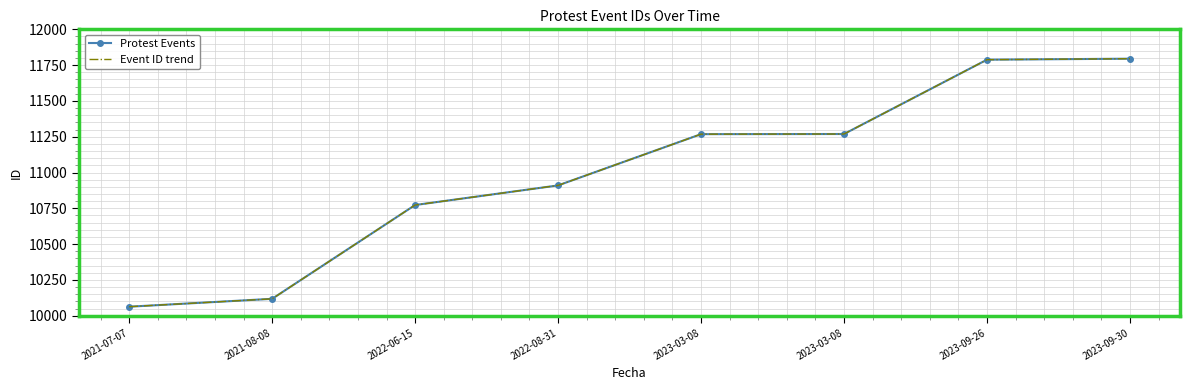

At how many categories does at least one series exceed 10747?

6